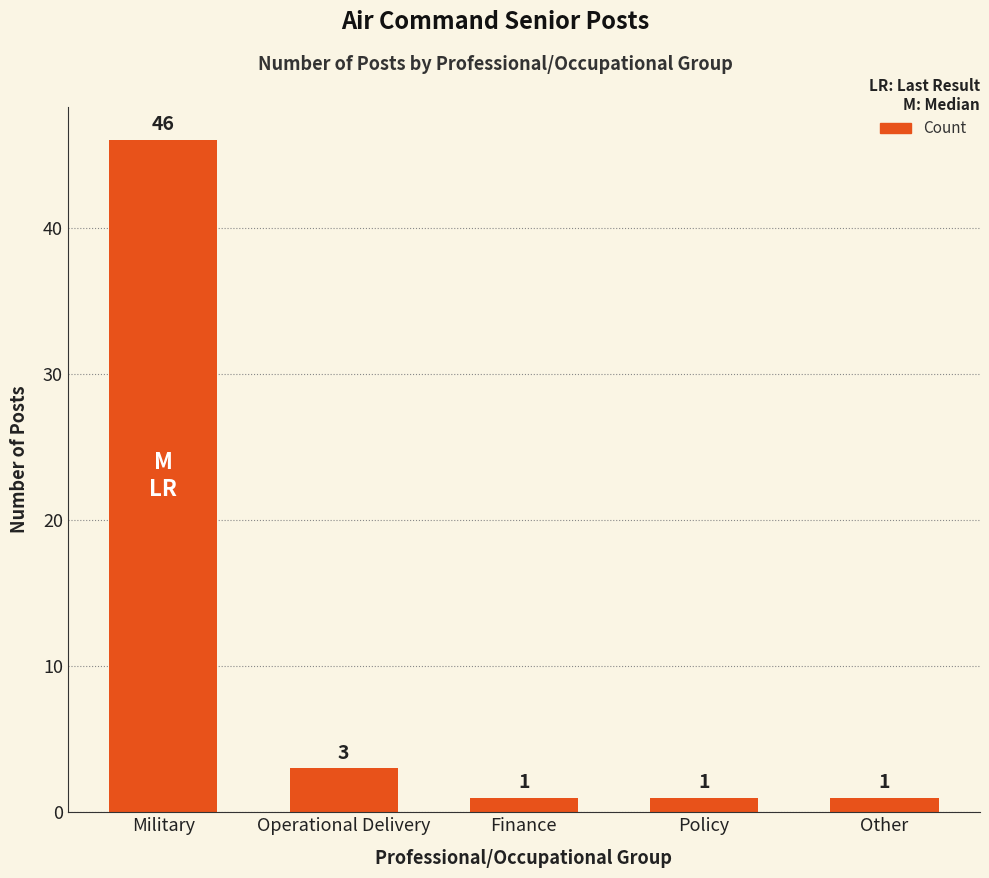

What is the value of the 5th bar from the left?

1